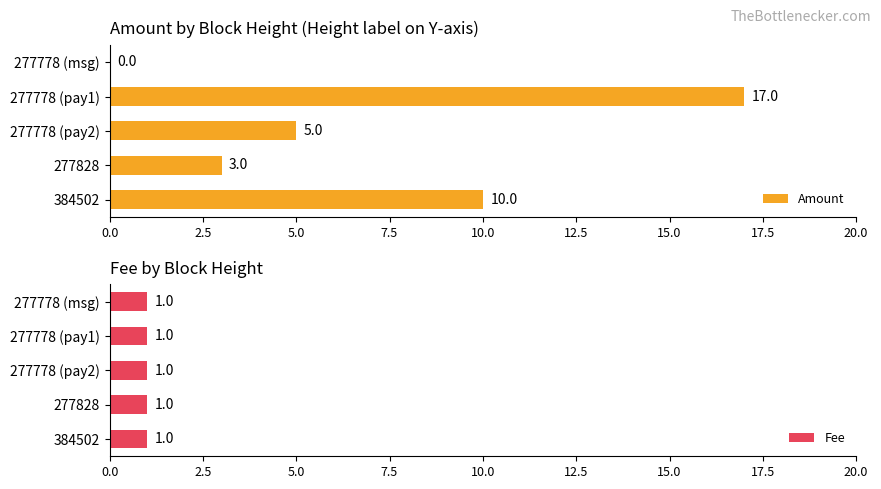

Does the chart contain stacked bars?

No